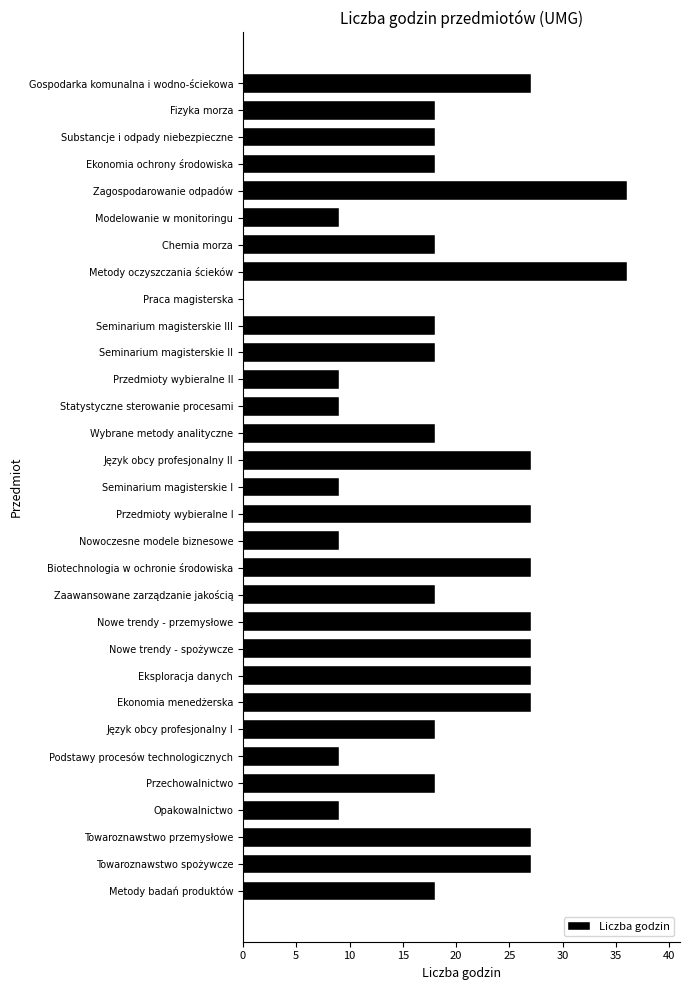

Between Seminarium magisterskie II and Towaroznawstwo spożywcze, which is larger?

Towaroznawstwo spożywcze